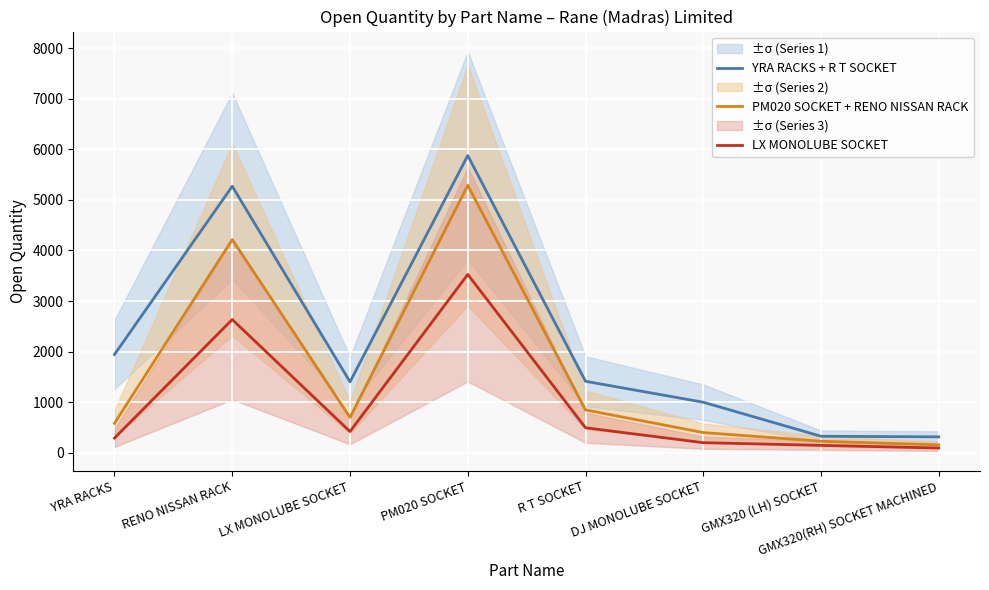

What is the minimum value for YRA RACKS + R T SOCKET?

315.0